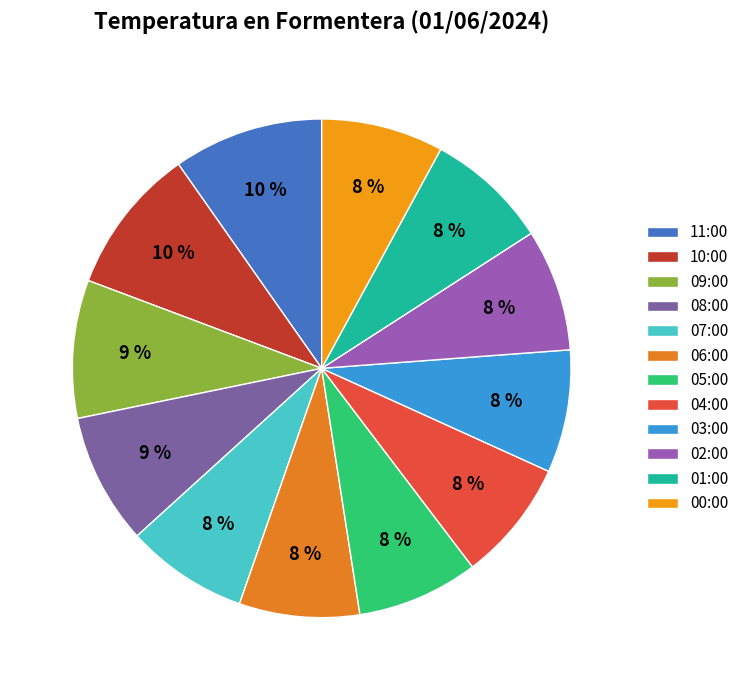

Rank the categories by value from highest to lowest.

11:00, 10:00, 09:00, 08:00, 03:00, 01:00, 07:00, 02:00, 00:00, 05:00, 04:00, 06:00